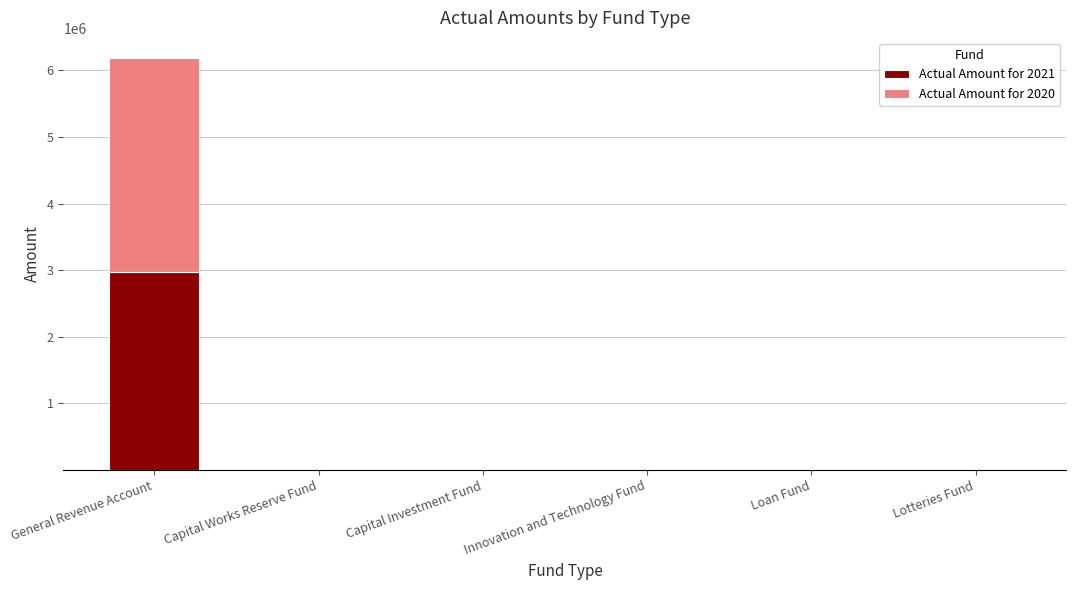

Is it true that Actual Amount for 2021 equals 4788109 at General Revenue Account?

False